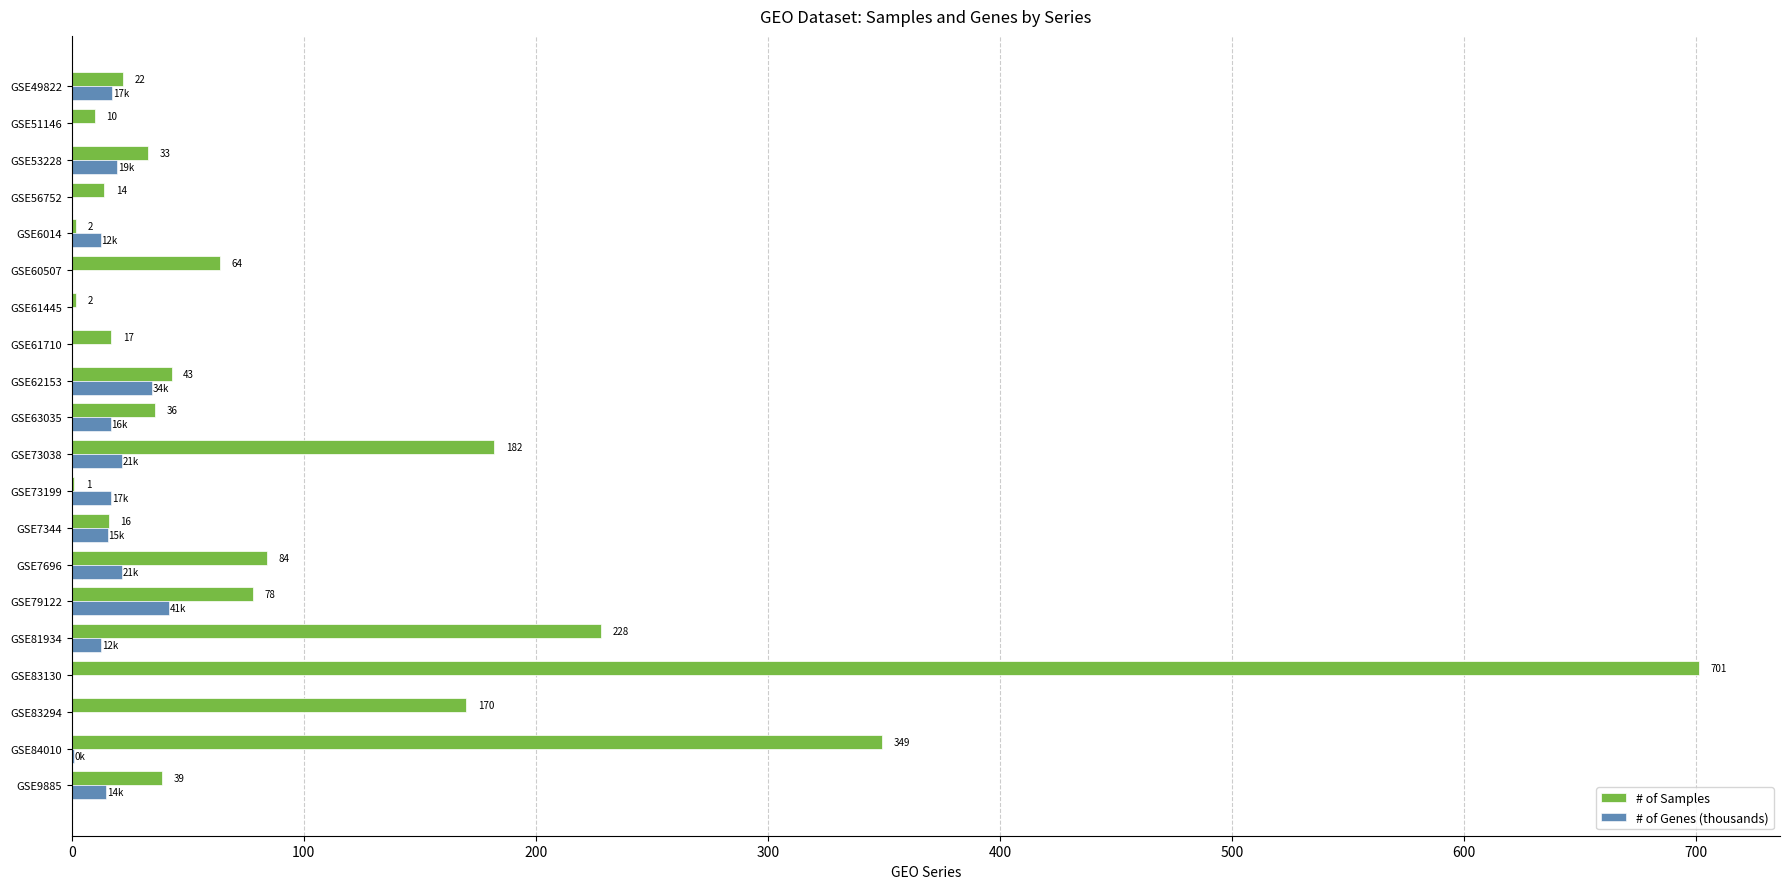

True or false: # of Samples has a value of 58.3 at GSE83294.

False